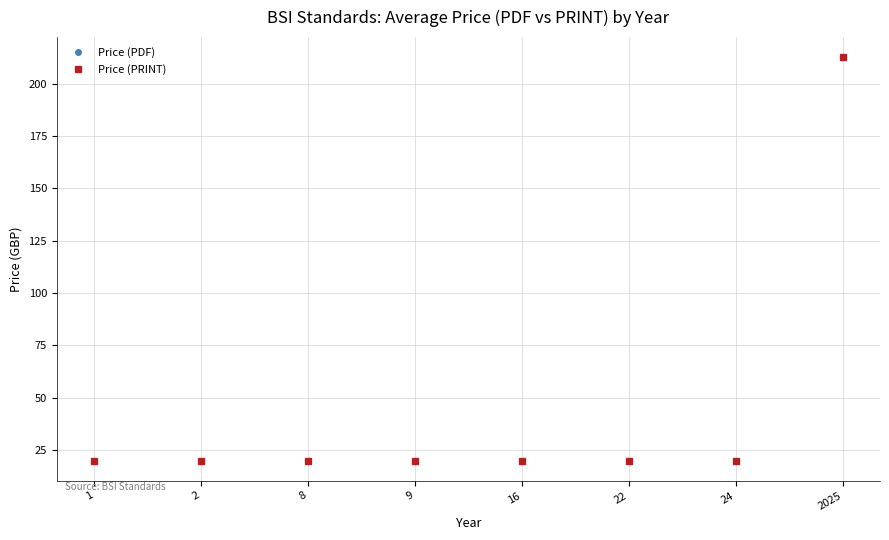

Does the chart display data point markers on the line(s)?

Yes